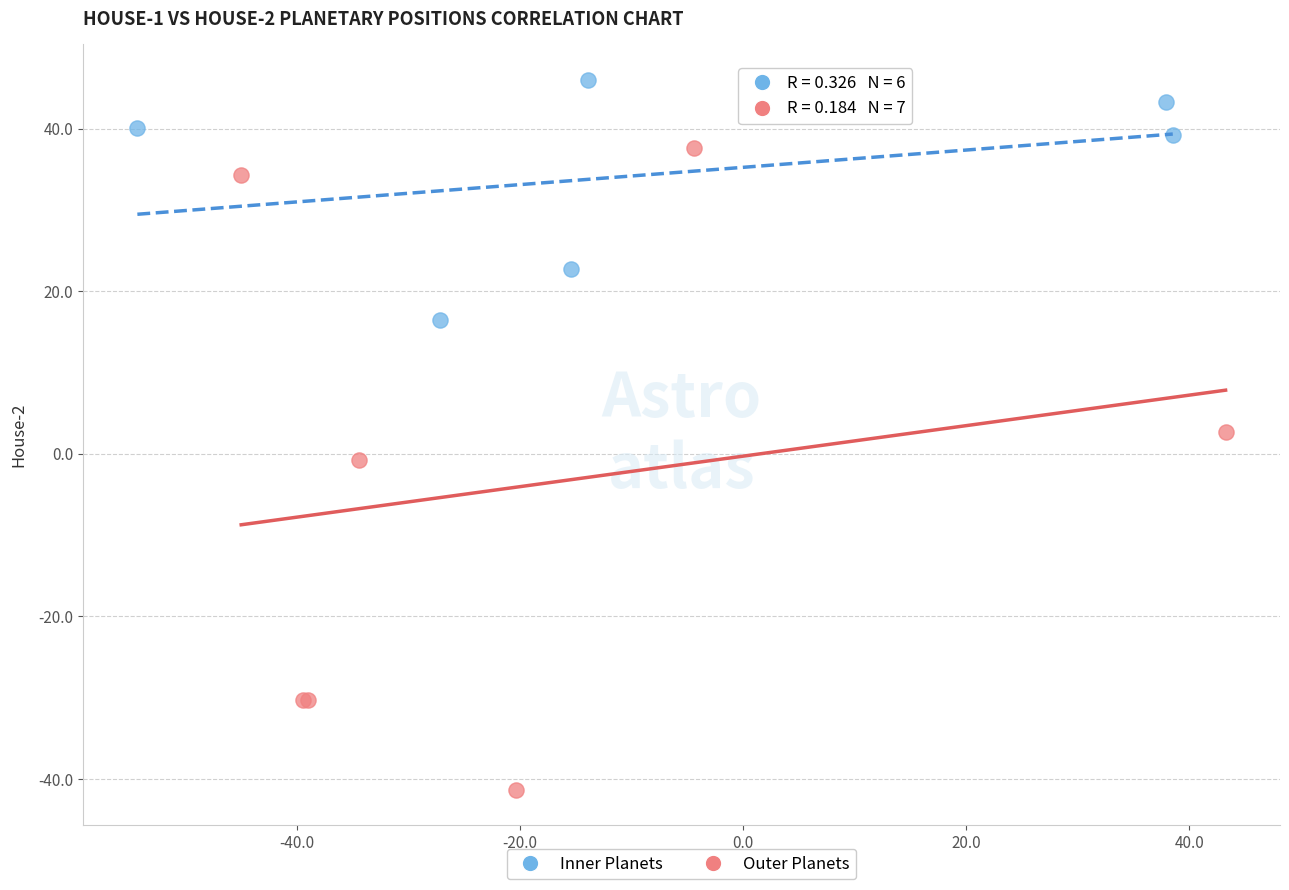

Which series contains the lowest Y value?

Outer Planets